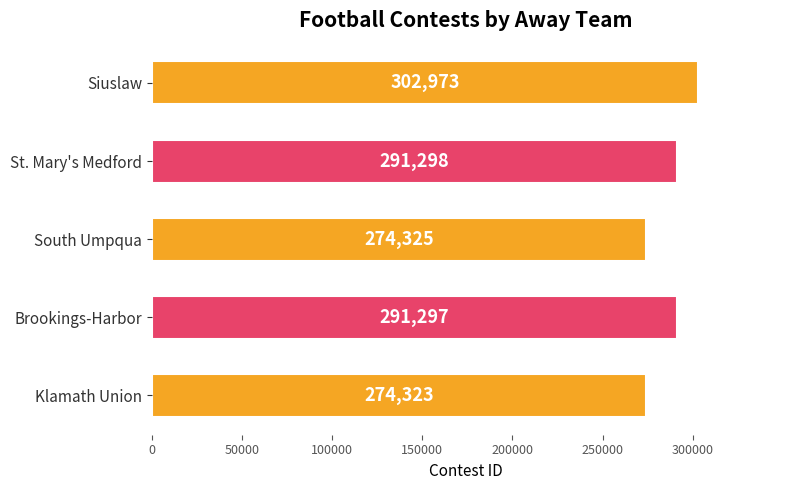

What is the maximum value shown in the chart?

302973